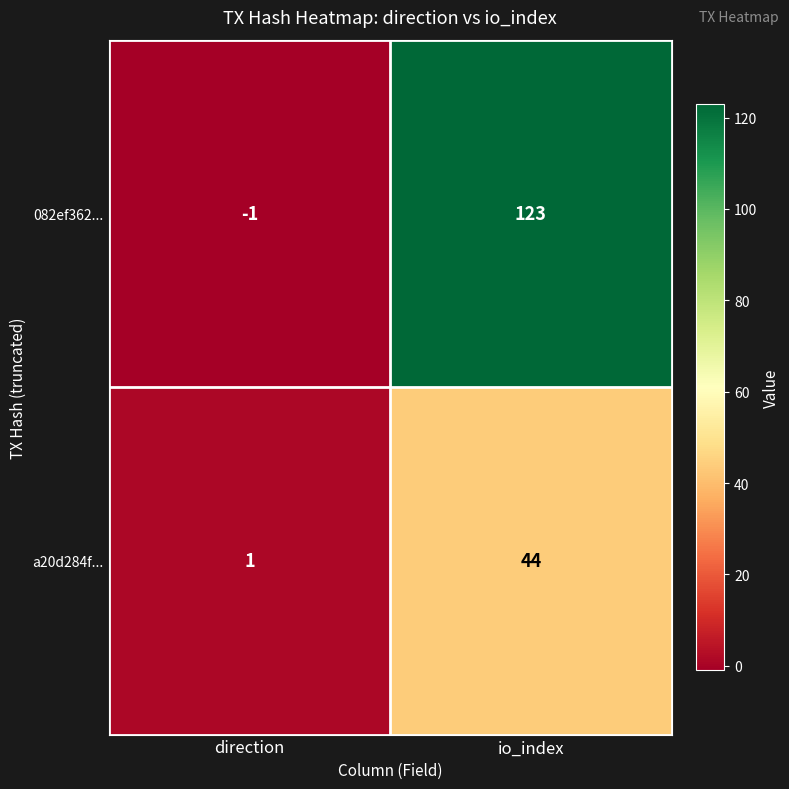

What is the sum of the 082ef362... values at direction and io_index?

122